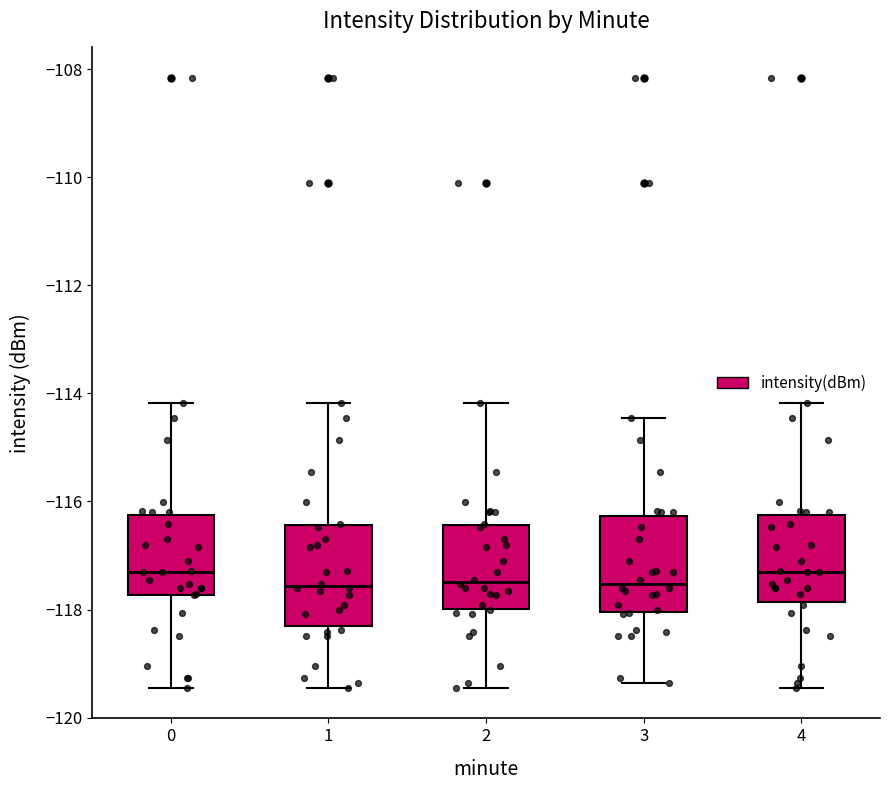

Reading left to right, read every box against the y-axis: the position of its median line, the range the box covers, and the ends of its whiskers. The values are not printed on the chart, so give them approximately, as read against the axis.

0: median -117.4, box -117.8 to -116.2, whiskers -119.4 to -114.2
1: median -117.6, box -118.2 to -116.4, whiskers -119.4 to -114.2
2: median -117.4, box -118.0 to -116.4, whiskers -119.4 to -114.2
3: median -117.6, box -118.0 to -116.2, whiskers -119.4 to -114.4
4: median -117.4, box -117.8 to -116.2, whiskers -119.4 to -114.2